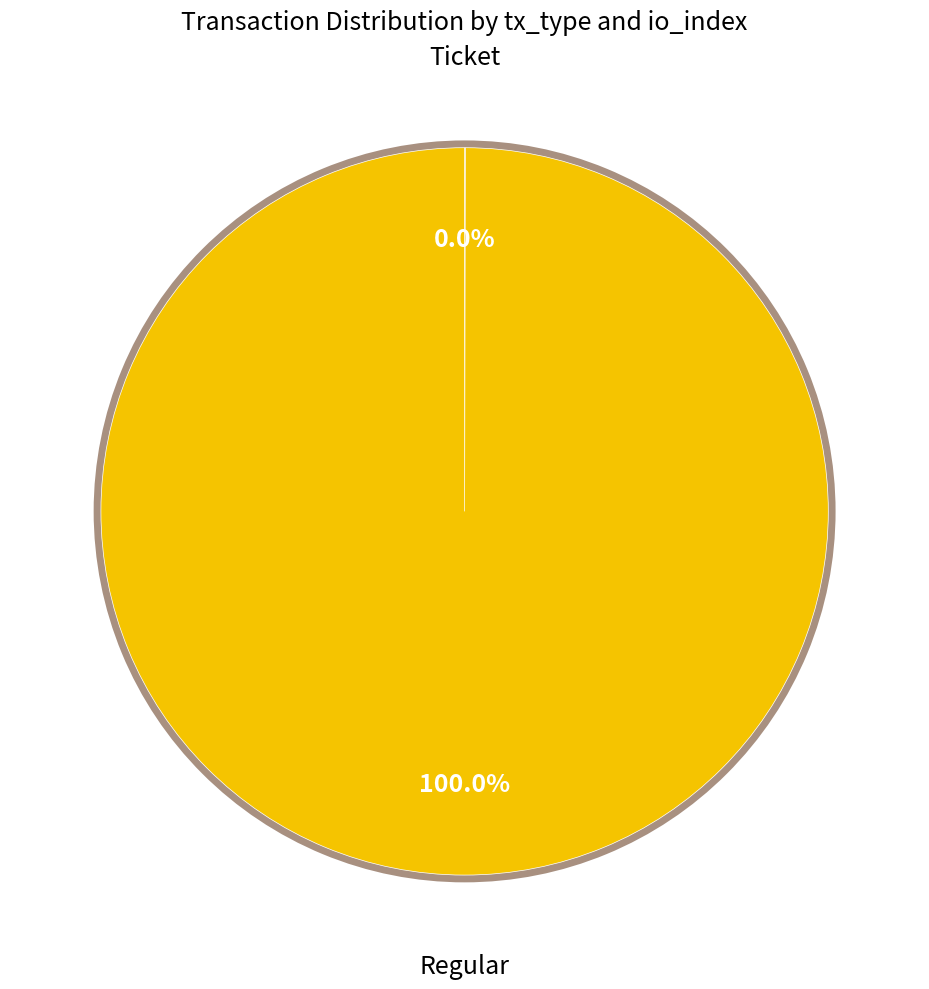

True or false: Ticket accounts for 6% of the total.

False